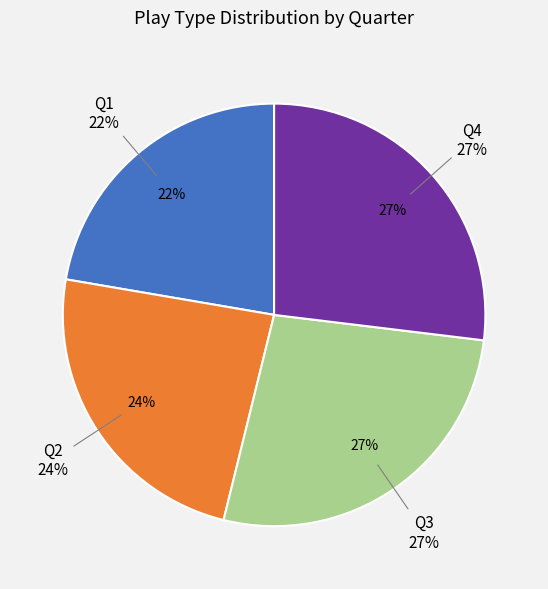

What percentage is the Q2 slice, to the nearest percent?

24%